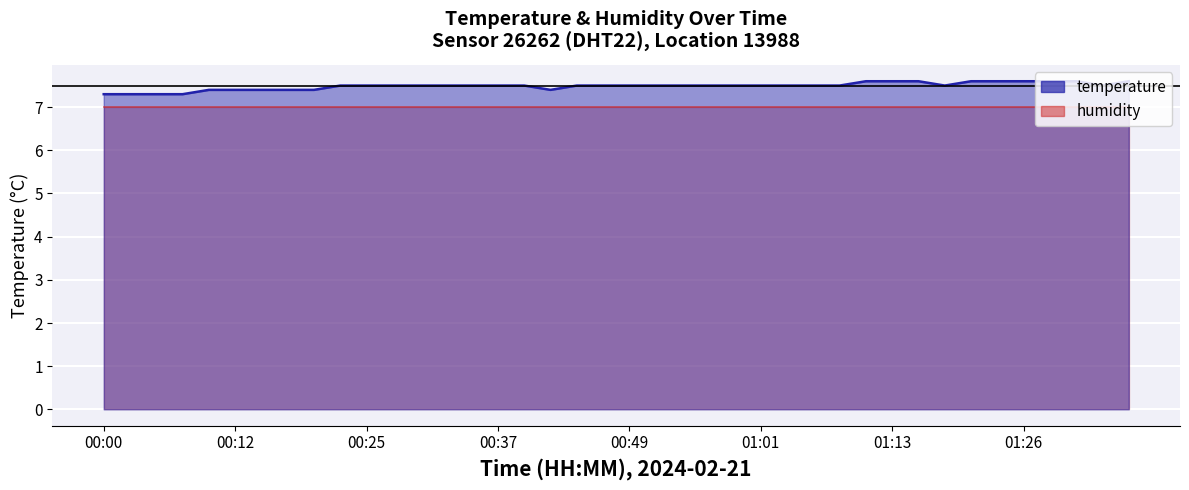

Rank the categories by value from highest to lowest.

01:11, 01:13, 01:16, 01:21, 01:23, 01:26, 01:28, 01:30, 01:35, 00:22, 00:25, 00:27, 00:29, 00:32, 00:34, 00:37, 00:39, 00:44, 00:46, 00:49, 00:51, 00:54, 00:56, 00:59, 01:01, 01:03, 01:06, 01:08, 01:18, 01:33, 00:10, 00:12, 00:15, 00:17, 00:20, 00:42, 00:00, 00:03, 00:05, 00:08